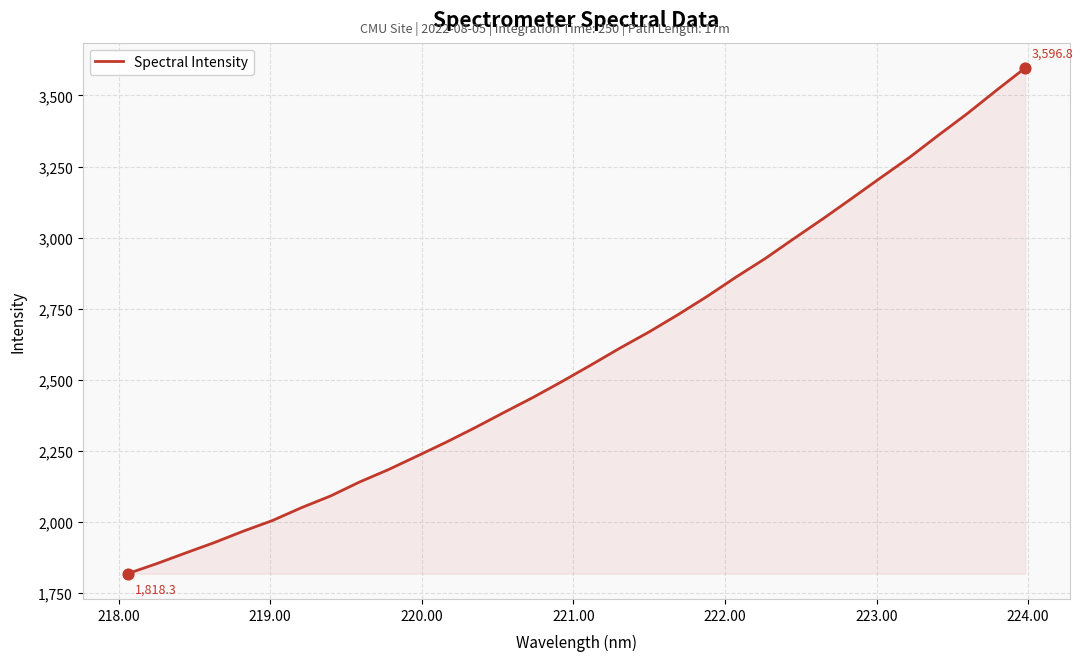

What is the difference between the maximum and minimum values?

1778.5